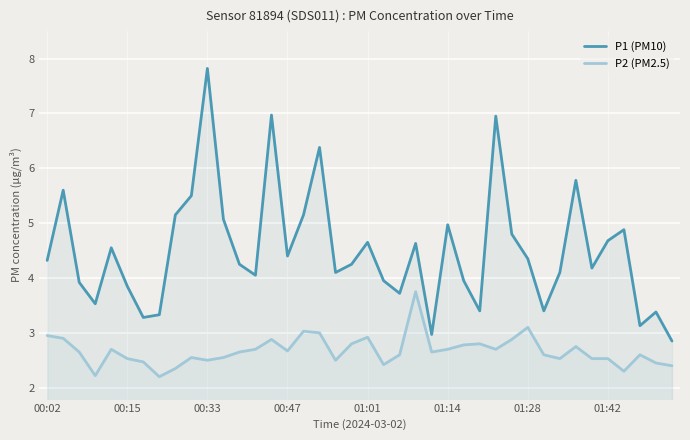

Which series has the largest range (max minus min)?

P1 (PM10)